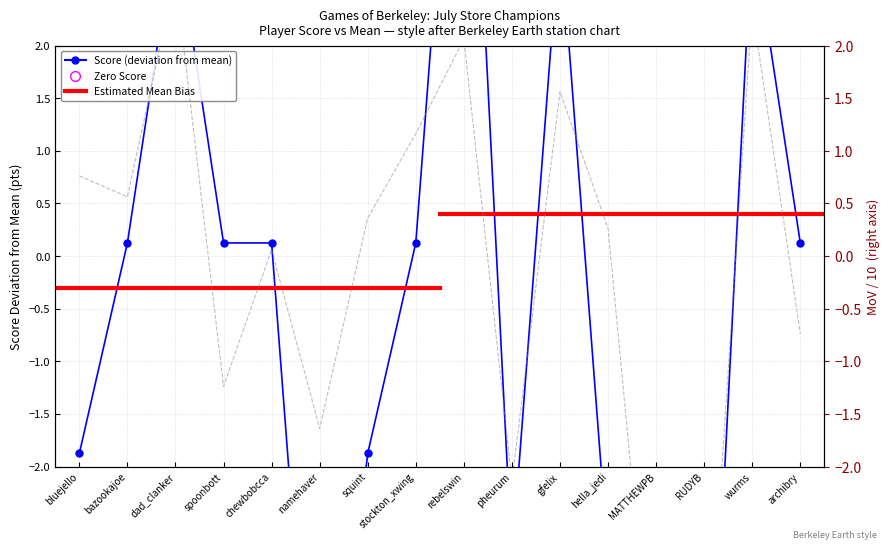

Which series has the largest Y range (max minus min)?

score